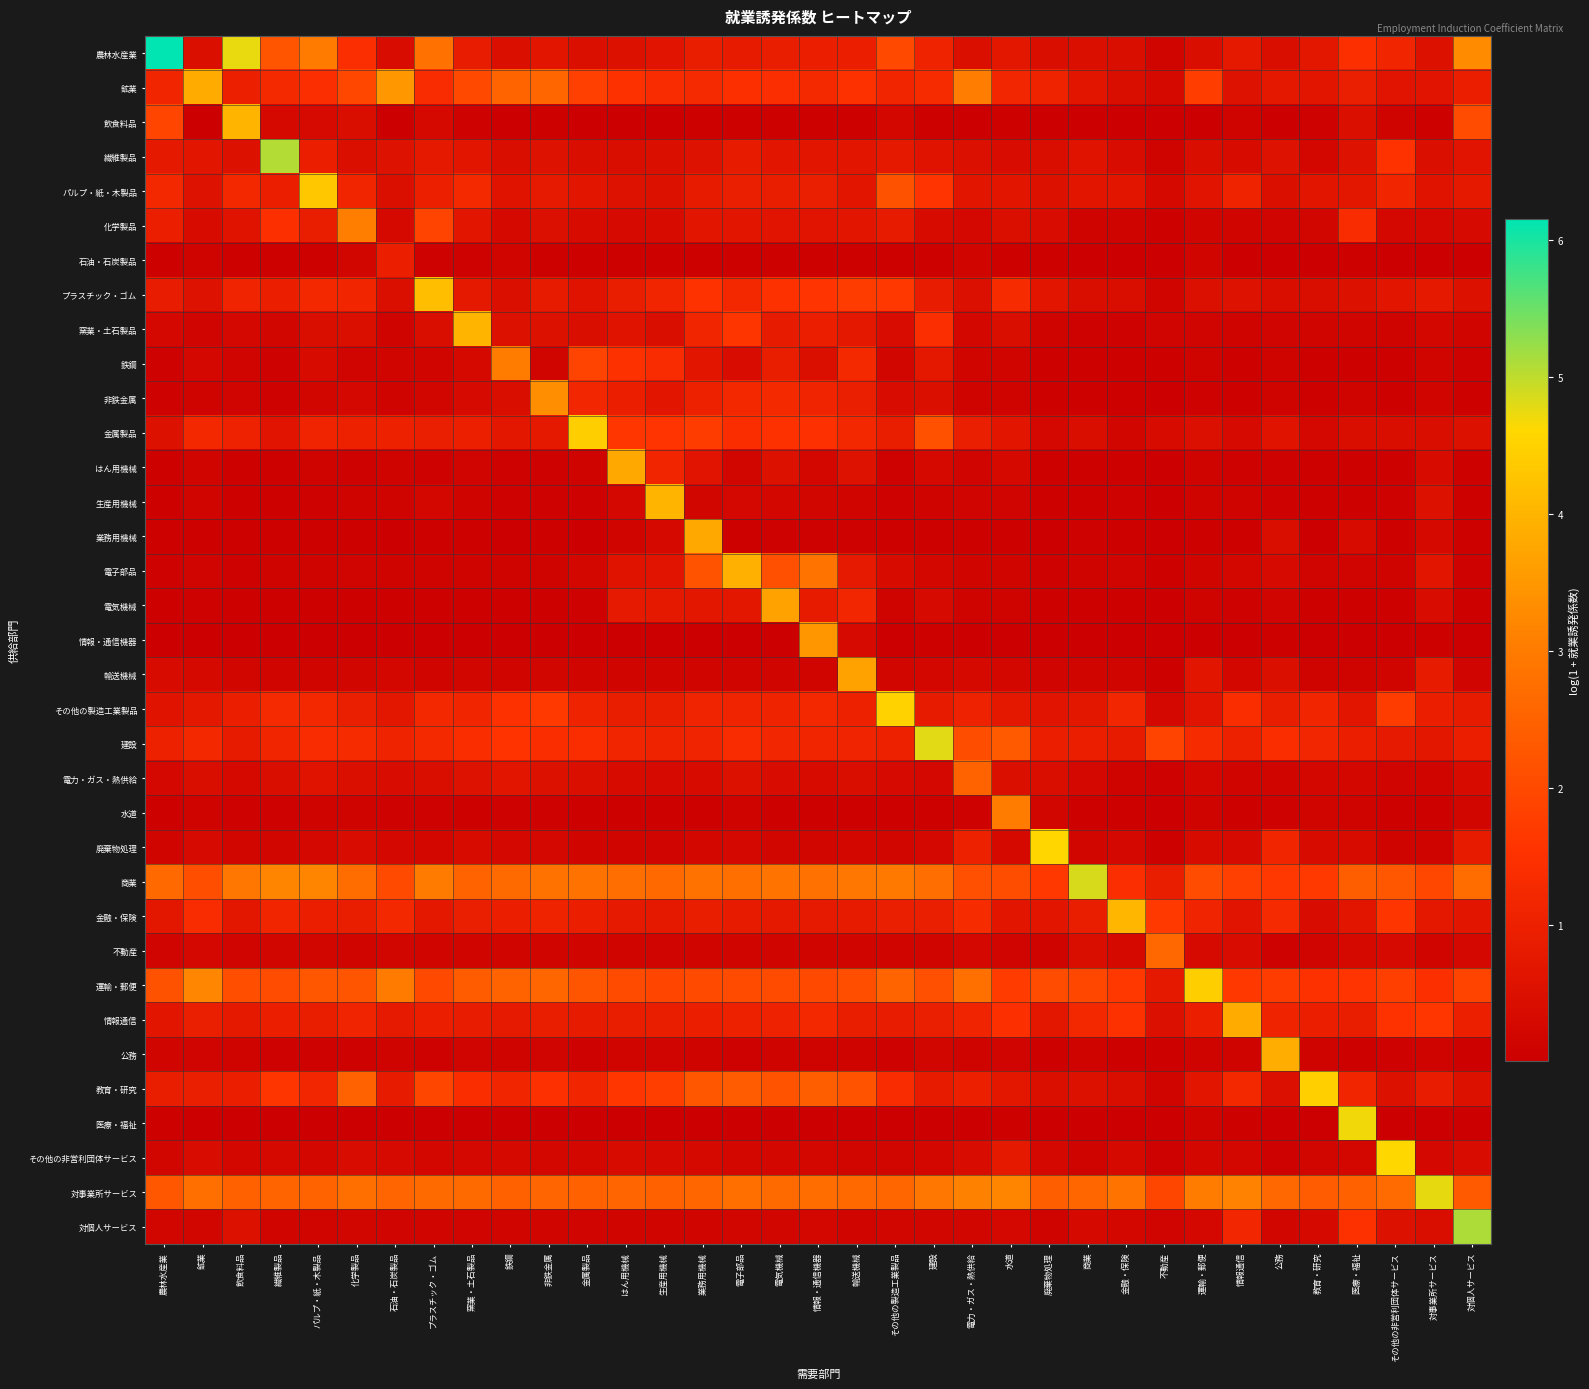

What is the total value across all series at 業務用機械?

33.5